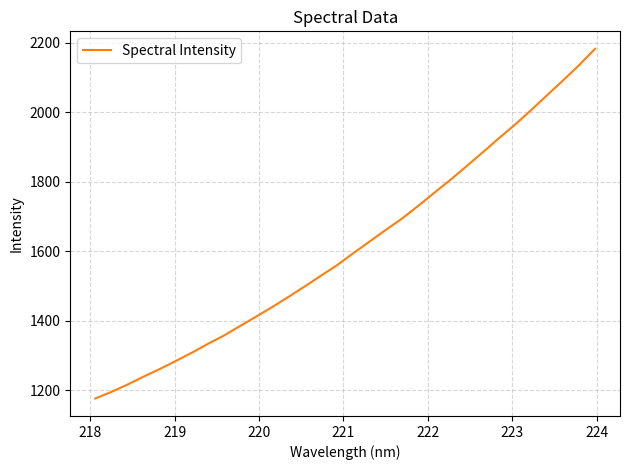

What is the smallest value displayed?

1175.7